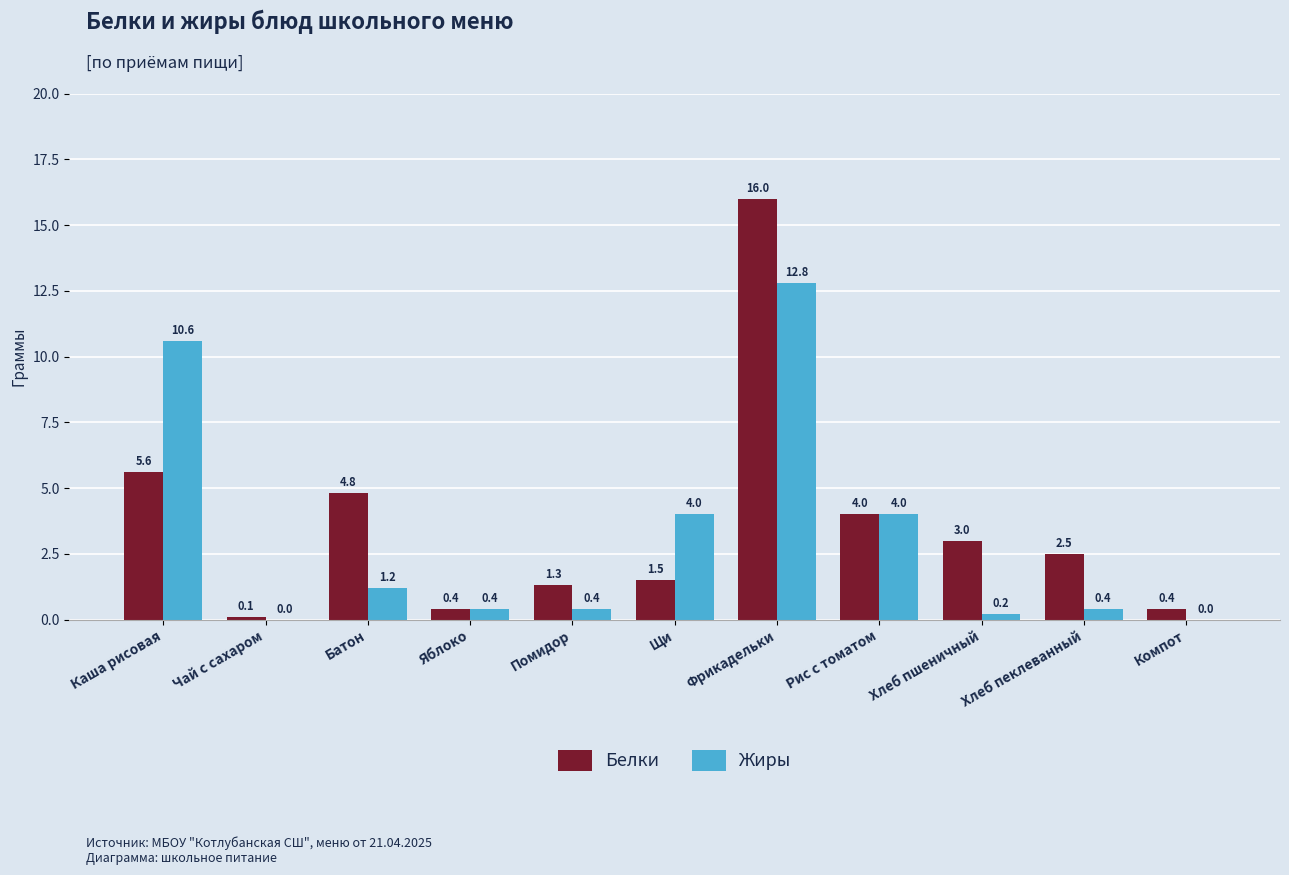

Reading right to left, extract all data points from this chart.

Белки: Компот=0.4	Хлеб пеклеванный=2.5	Хлеб пшеничный=3.0	Рис с томатом=4.0	Фрикадельки=16.0	Щи=1.5	Помидор=1.3	Яблоко=0.4	Батон=4.8	Чай с сахаром=0.1	Каша рисовая=5.6
Жиры: Компот=0.0	Хлеб пеклеванный=0.4	Хлеб пшеничный=0.2	Рис с томатом=4.0	Фрикадельки=12.8	Щи=4.0	Помидор=0.4	Яблоко=0.4	Батон=1.2	Чай с сахаром=0.0	Каша рисовая=10.6